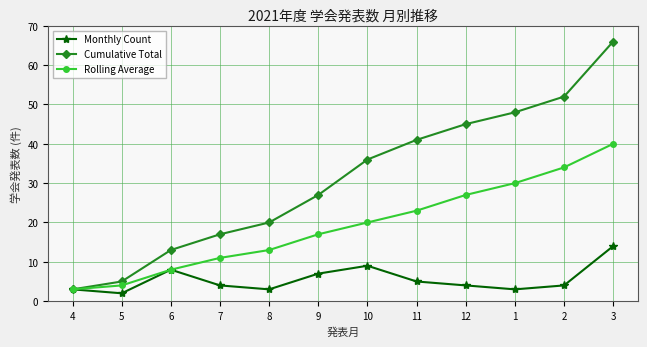

Rank the series by their maximum value, from lowest to highest.

Monthly Count, Rolling Average, Cumulative Total